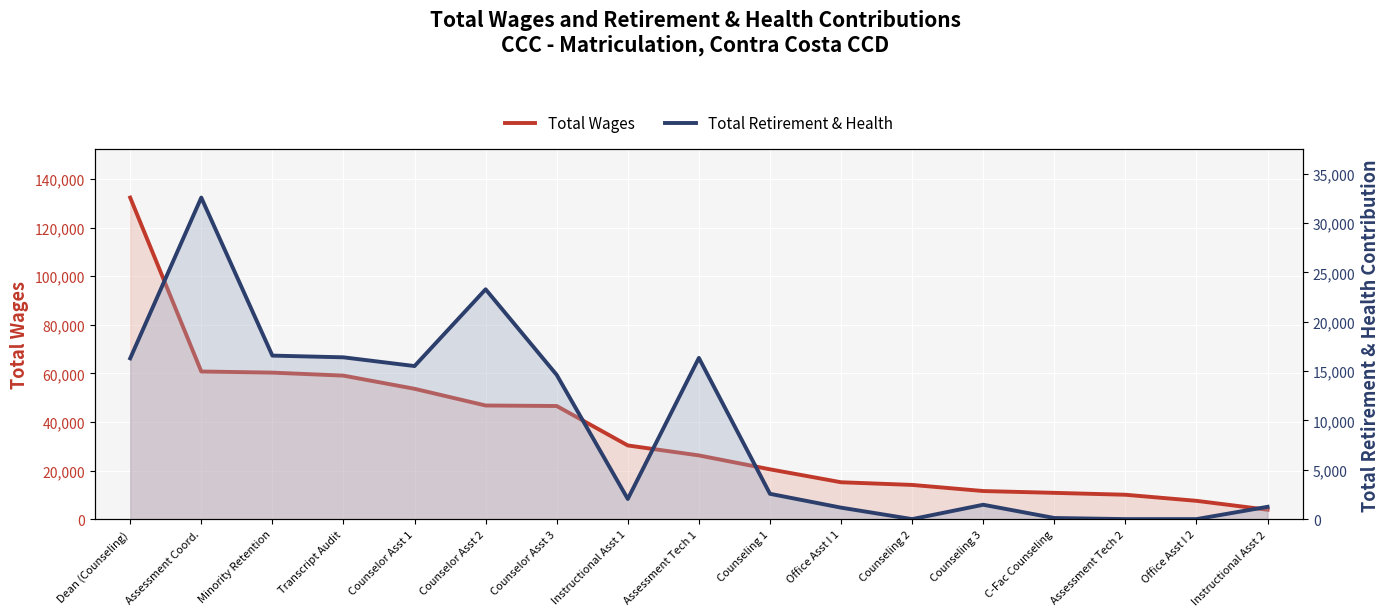

At which label does Total Wages first exceed 26227?

Dean (Counseling)